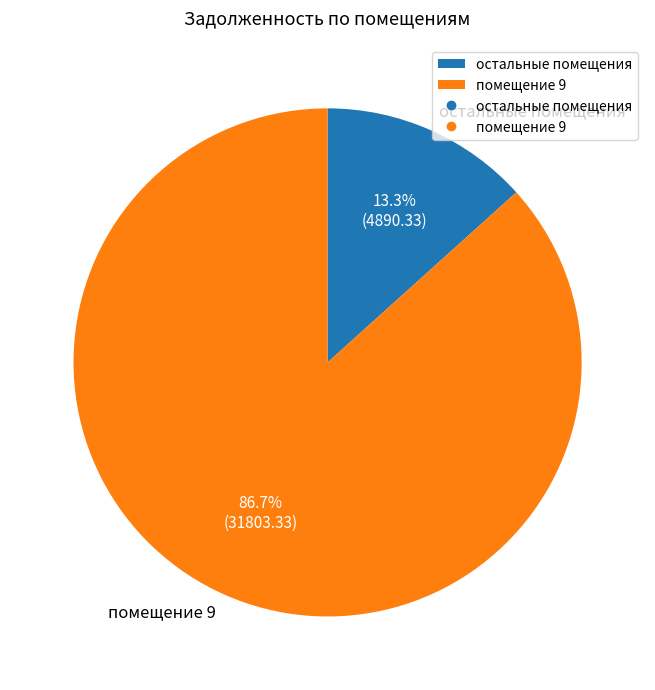

How many slices are in this pie chart?

2